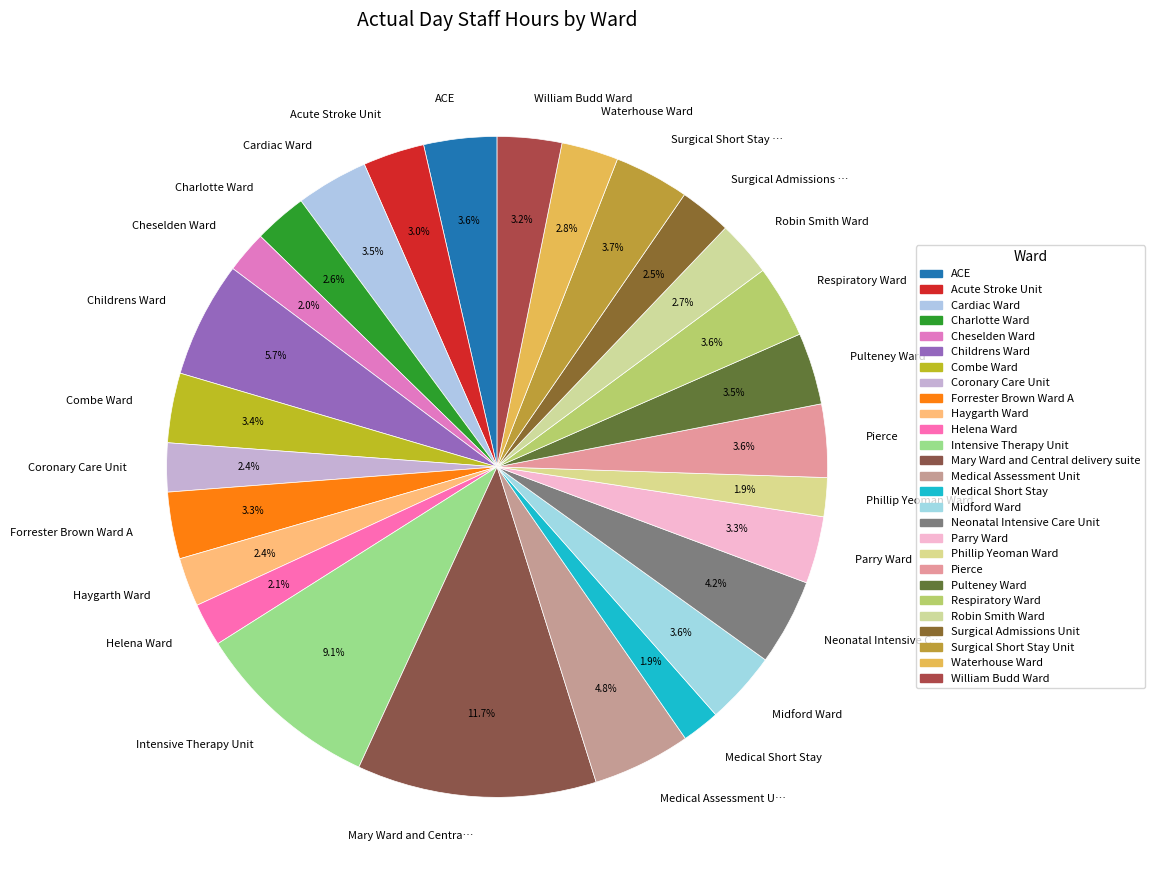

Which category has the biggest portion of the pie?

Mary Ward and Centra…